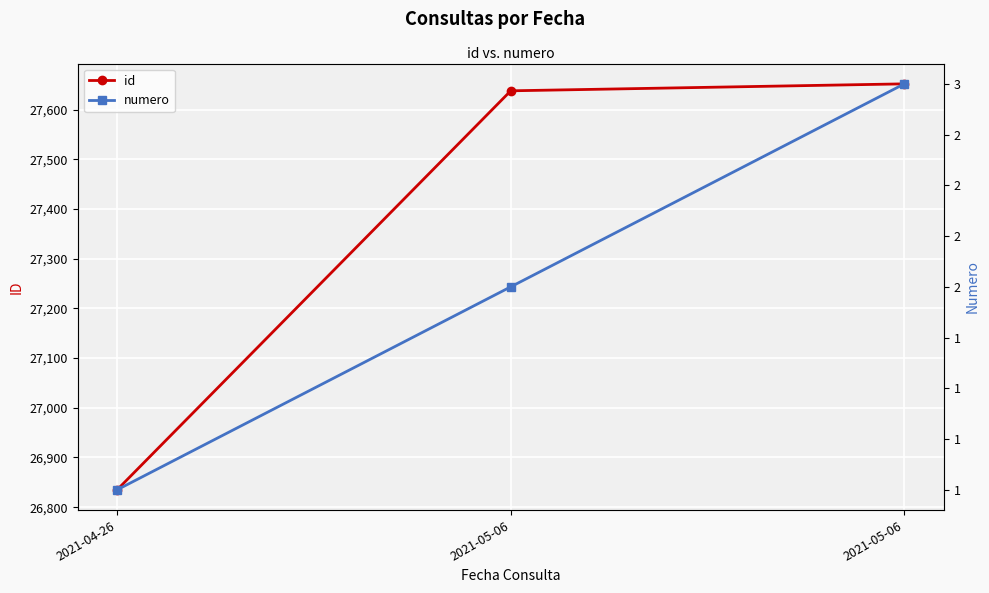

What is the label of the 1st point from the left?

2021-04-26